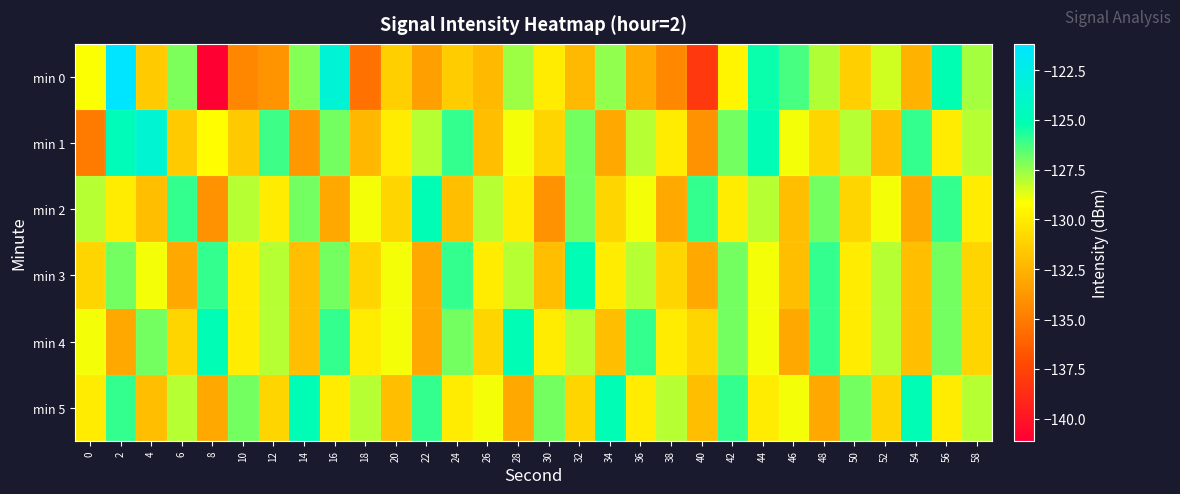

Reading left to right, extract all data points from this chart.

min 0: 0=-129.1	2=-121.2	4=-131.4	6=-127.1	8=-141.1	10=-134.5	12=-133.9	14=-127.2	16=-123.4	18=-135.4	20=-131.3	22=-133.4	24=-131.4	26=-132.2	28=-127.6	30=-130.0	32=-132.2	34=-127.4	36=-132.9	38=-134.4	40=-138.2	42=-129.6	44=-125.3	46=-126.3	48=-127.9	50=-131.3	52=-128.4	54=-132.5	56=-125.2	58=-127.7
min 1: 0=-135.0	2=-124.8	4=-123.5	6=-131.5	8=-129.2	10=-131.6	12=-126.2	14=-133.7	16=-127.0	18=-132.3	20=-130.0	22=-128.0	24=-126.0	26=-132.0	28=-129.0	30=-131.0	32=-127.0	34=-133.0	36=-128.0	38=-130.0	40=-134.0	42=-127.0	44=-125.0	46=-129.0	48=-131.0	50=-128.0	52=-132.0	54=-126.0	56=-130.0	58=-128.0
min 2: 0=-128.0	2=-130.0	4=-132.0	6=-126.0	8=-134.0	10=-128.0	12=-130.0	14=-127.0	16=-133.0	18=-129.0	20=-131.0	22=-125.0	24=-132.0	26=-128.0	28=-130.0	30=-134.0	32=-127.0	34=-131.0	36=-129.0	38=-133.0	40=-126.0	42=-130.0	44=-128.0	46=-132.0	48=-127.0	50=-131.0	52=-129.0	54=-133.0	56=-126.0	58=-130.0
min 3: 0=-131.0	2=-127.0	4=-129.0	6=-133.0	8=-126.0	10=-130.0	12=-128.0	14=-132.0	16=-127.0	18=-131.0	20=-129.0	22=-133.0	24=-126.0	26=-130.0	28=-128.0	30=-132.0	32=-125.0	34=-130.0	36=-128.0	38=-131.0	40=-133.0	42=-127.0	44=-129.0	46=-132.0	48=-126.0	50=-130.0	52=-128.0	54=-132.0	56=-127.0	58=-131.0
min 4: 0=-129.0	2=-133.0	4=-127.0	6=-131.0	8=-125.0	10=-130.0	12=-128.0	14=-132.0	16=-126.0	18=-130.0	20=-129.0	22=-133.0	24=-127.0	26=-131.0	28=-125.0	30=-130.0	32=-128.0	34=-132.0	36=-126.0	38=-130.0	40=-131.0	42=-127.0	44=-129.0	46=-133.0	48=-126.0	50=-130.0	52=-128.0	54=-132.0	56=-127.0	58=-131.0
min 5: 0=-130.0	2=-126.0	4=-132.0	6=-128.0	8=-133.0	10=-127.0	12=-131.0	14=-125.0	16=-130.0	18=-128.0	20=-132.0	22=-126.0	24=-130.0	26=-129.0	28=-133.0	30=-127.0	32=-131.0	34=-125.0	36=-130.0	38=-128.0	40=-132.0	42=-126.0	44=-130.0	46=-129.0	48=-133.0	50=-127.0	52=-131.0	54=-125.0	56=-130.0	58=-128.0